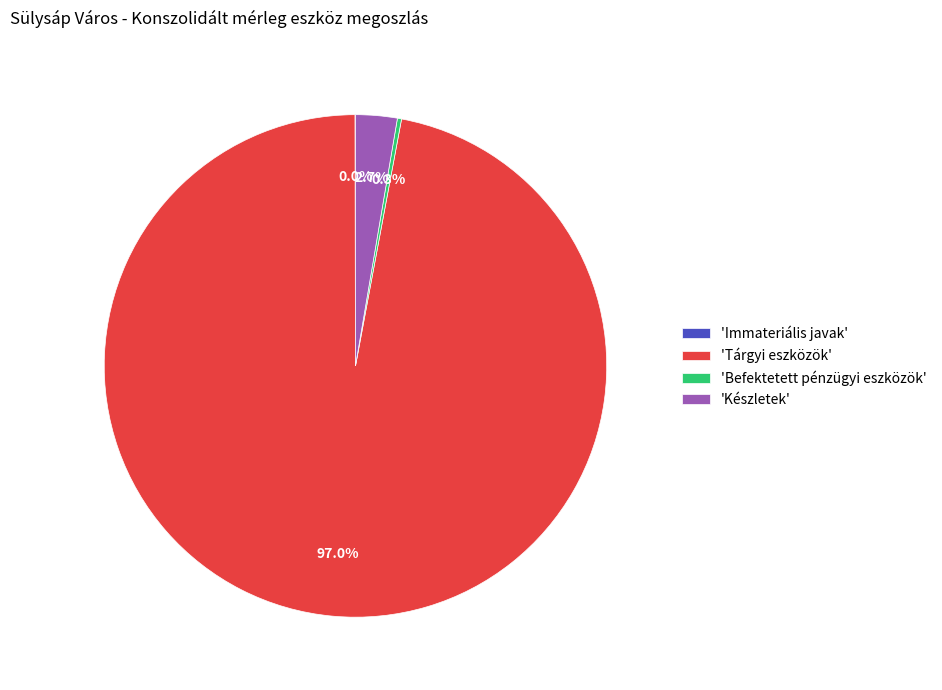

Between 'Készletek' and 'Tárgyi eszközök', which is larger?

'Tárgyi eszközök'